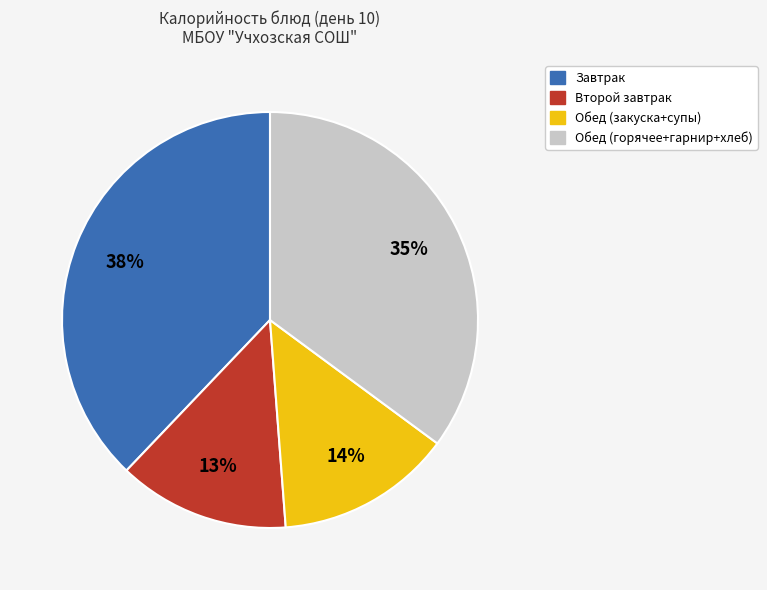

What is the ratio of the value at Обед (закуска+супы) to the value at Обед (горячее+гарнир+хлеб)?

0.4